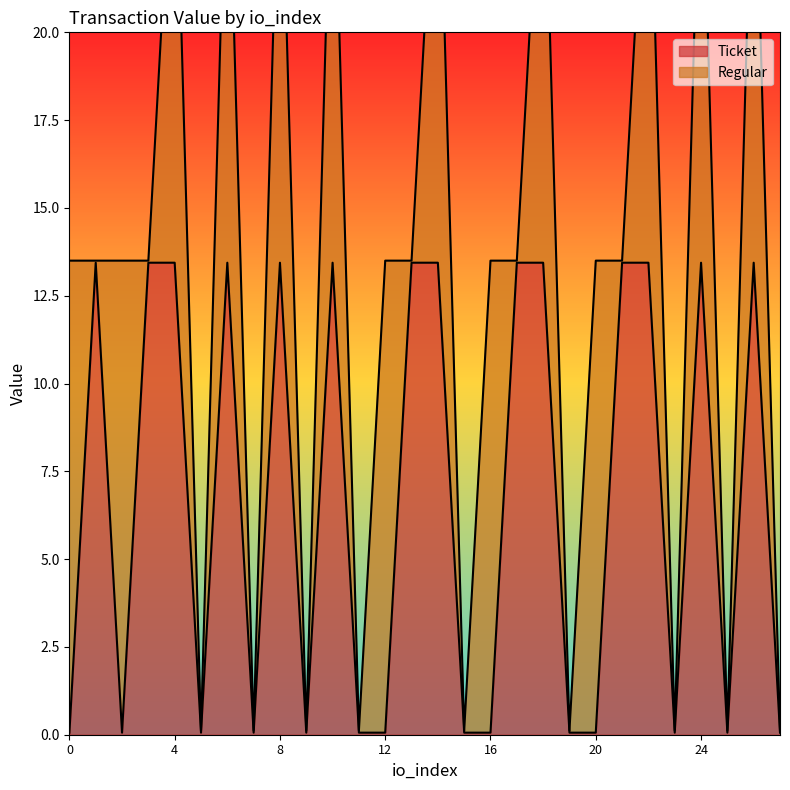

The chart shows a value of 0.1 at 11. True or false?

True